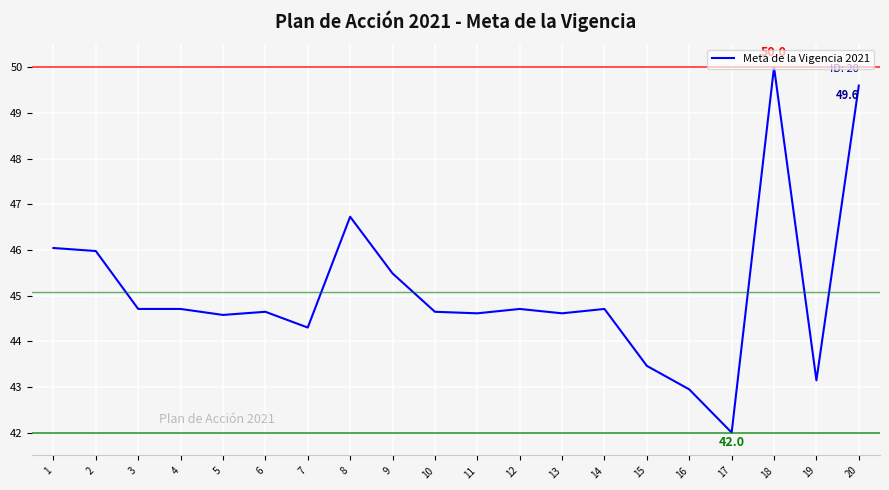

Is it true that the value at 17 is 17.5?

False